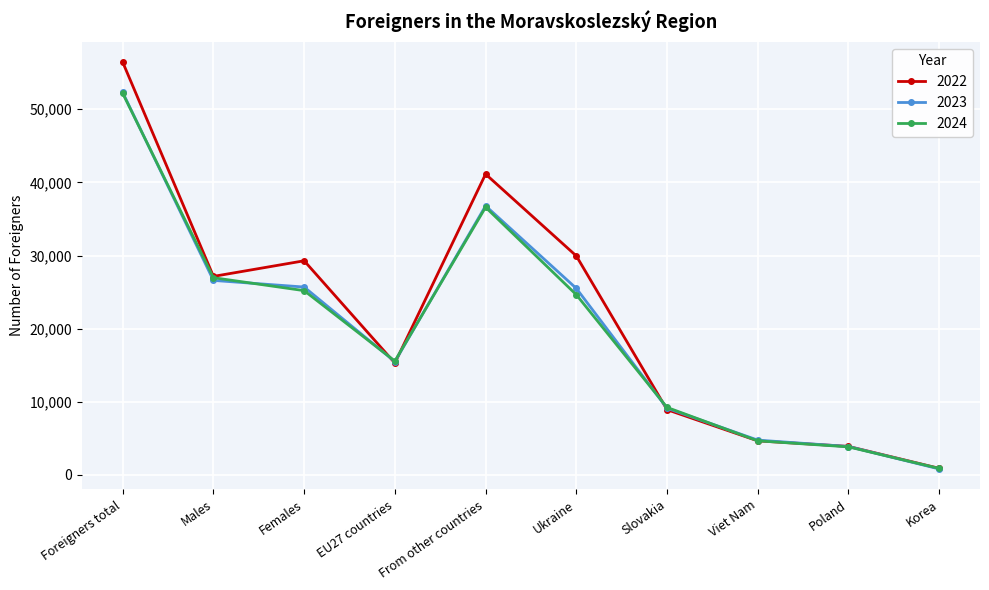

What is the difference between the maximum and minimum values in the 2023 series?

51470